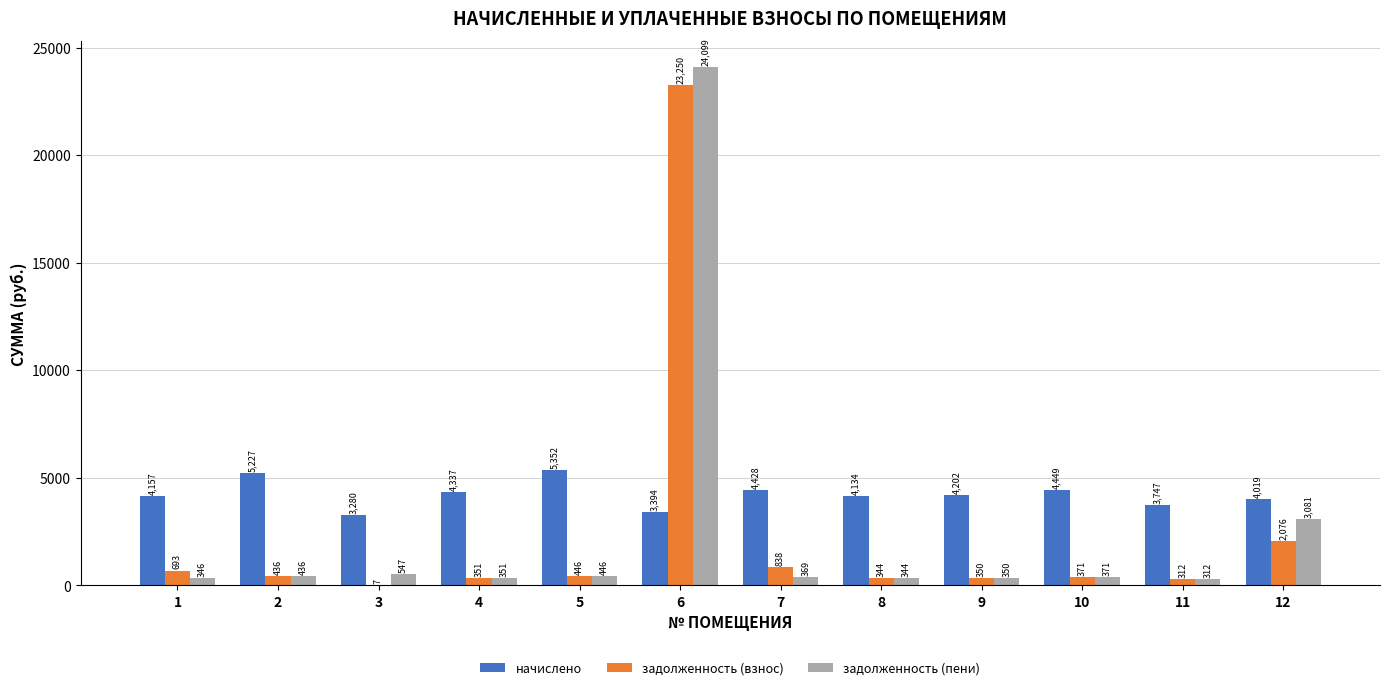

Where is задолженность (взнос) nearest to the value 11628?

12